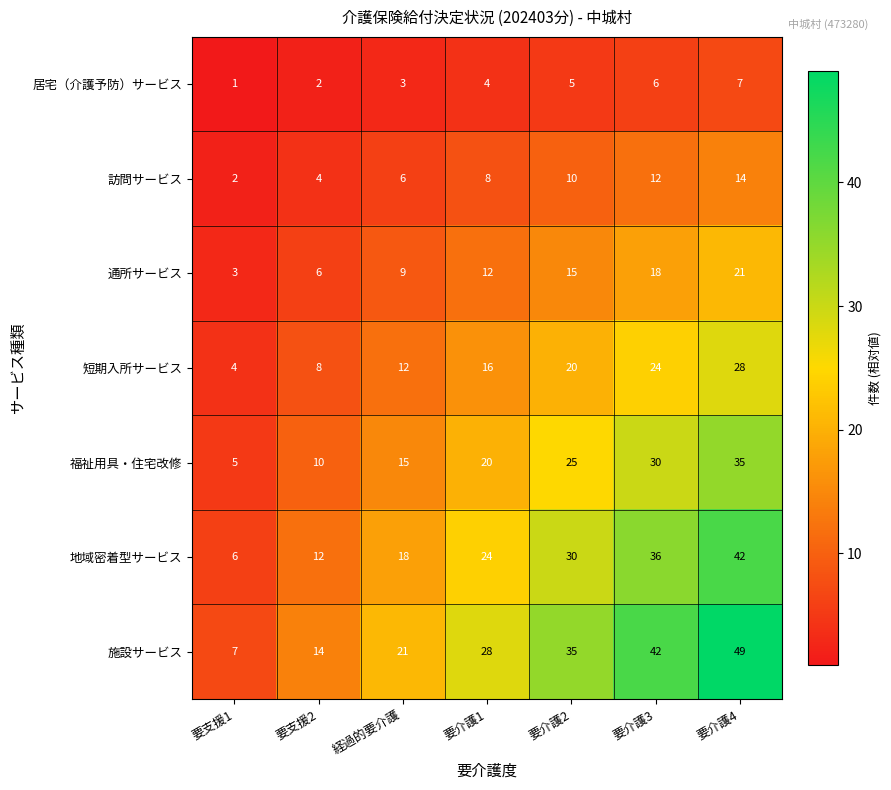

Read the 地域密着型サービス value at 要介護3, to the nearest 10.

40